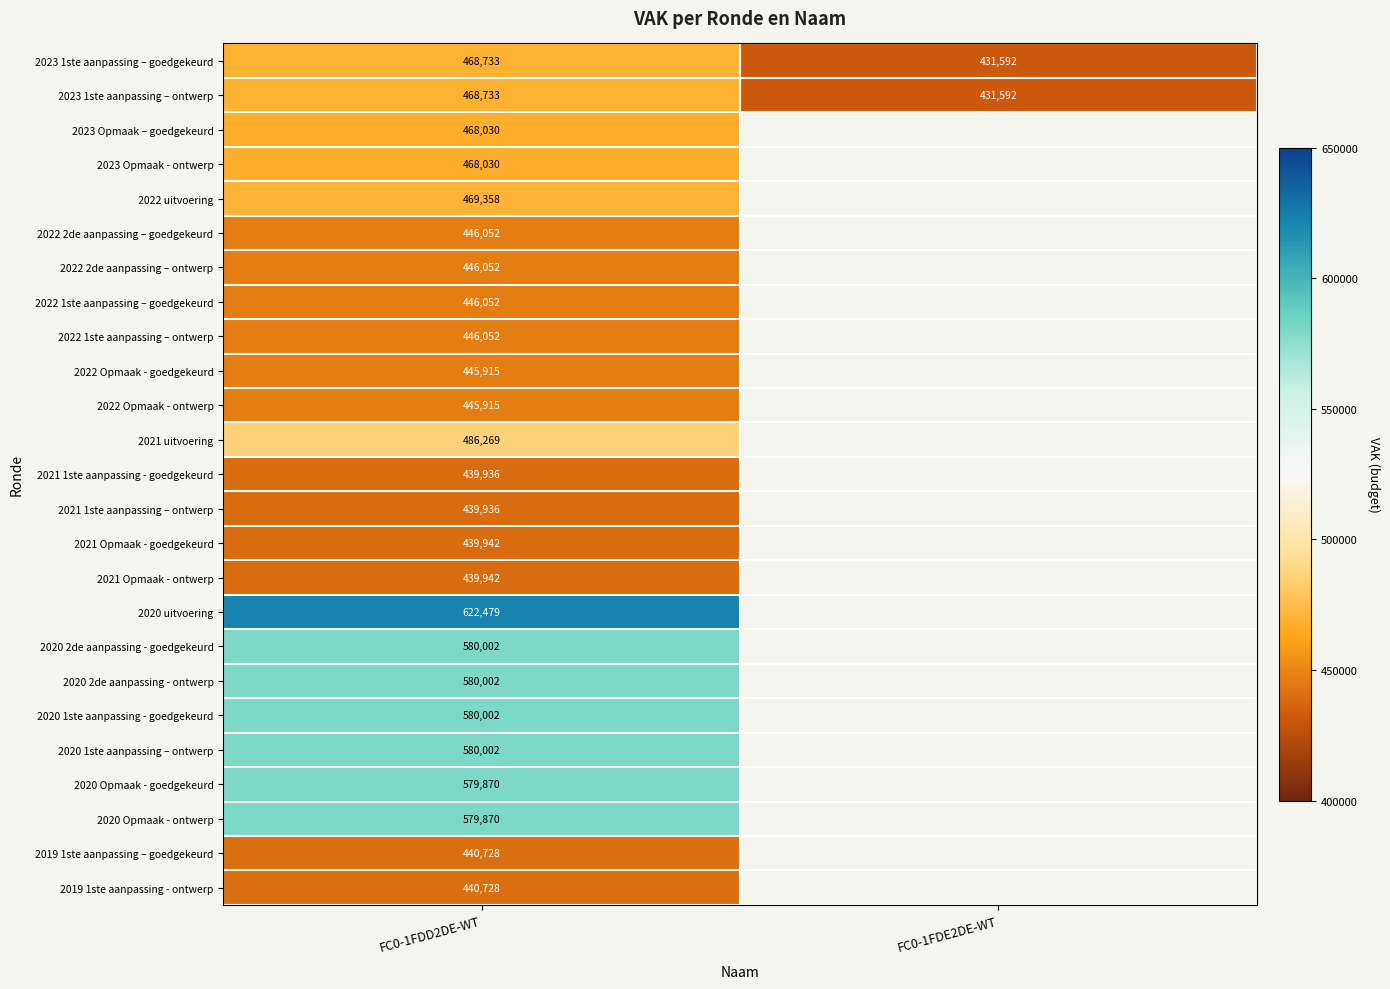

How many categories are shown in the chart?

2